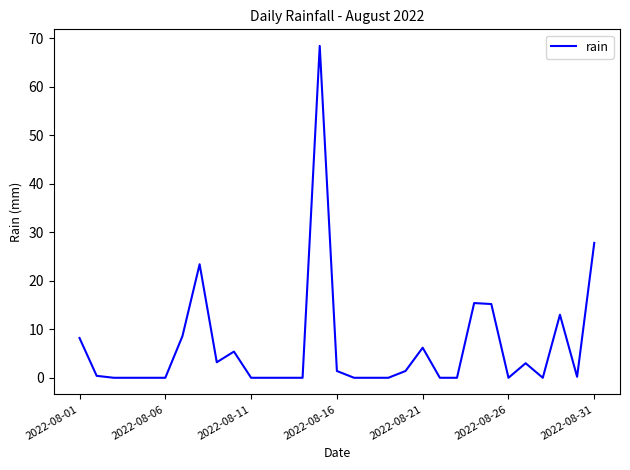

What is the greatest value displayed?

68.4